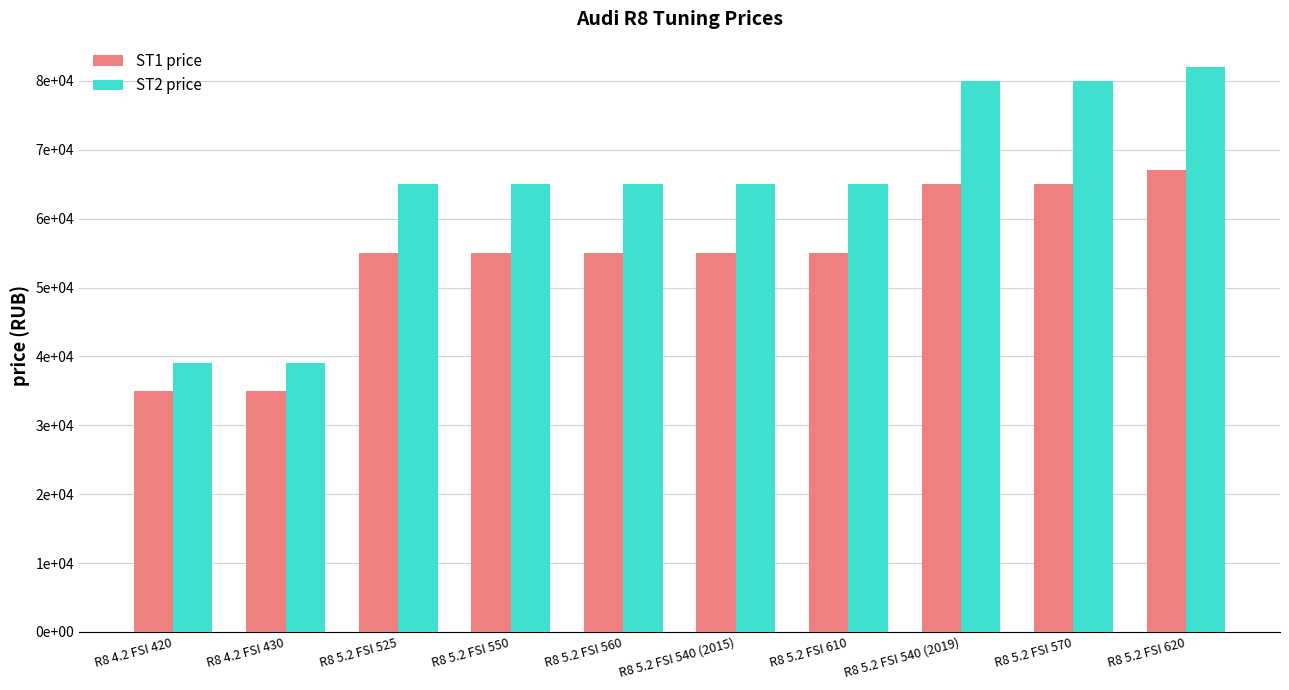

Are the bars grouped side by side (vs. stacked)?

Yes